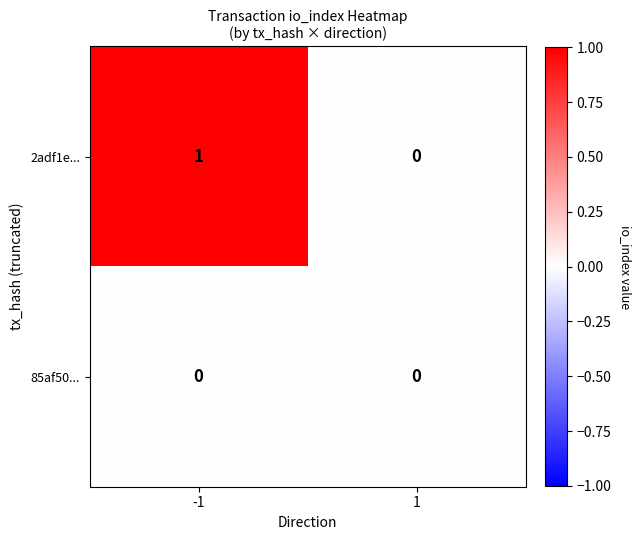

The 2adf1e... series shows -1 at 1. True or false?

False